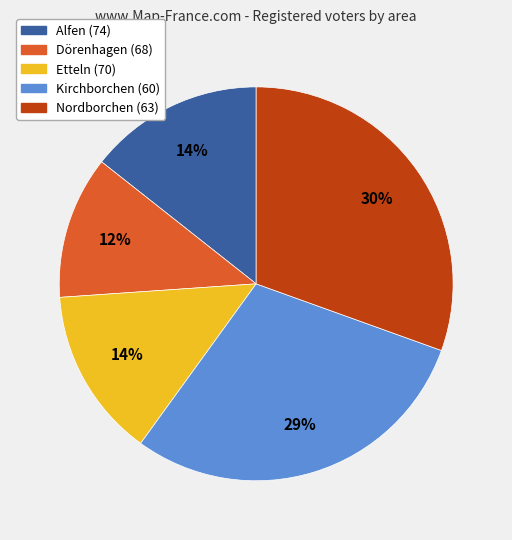

How many segments does this pie chart have?

5